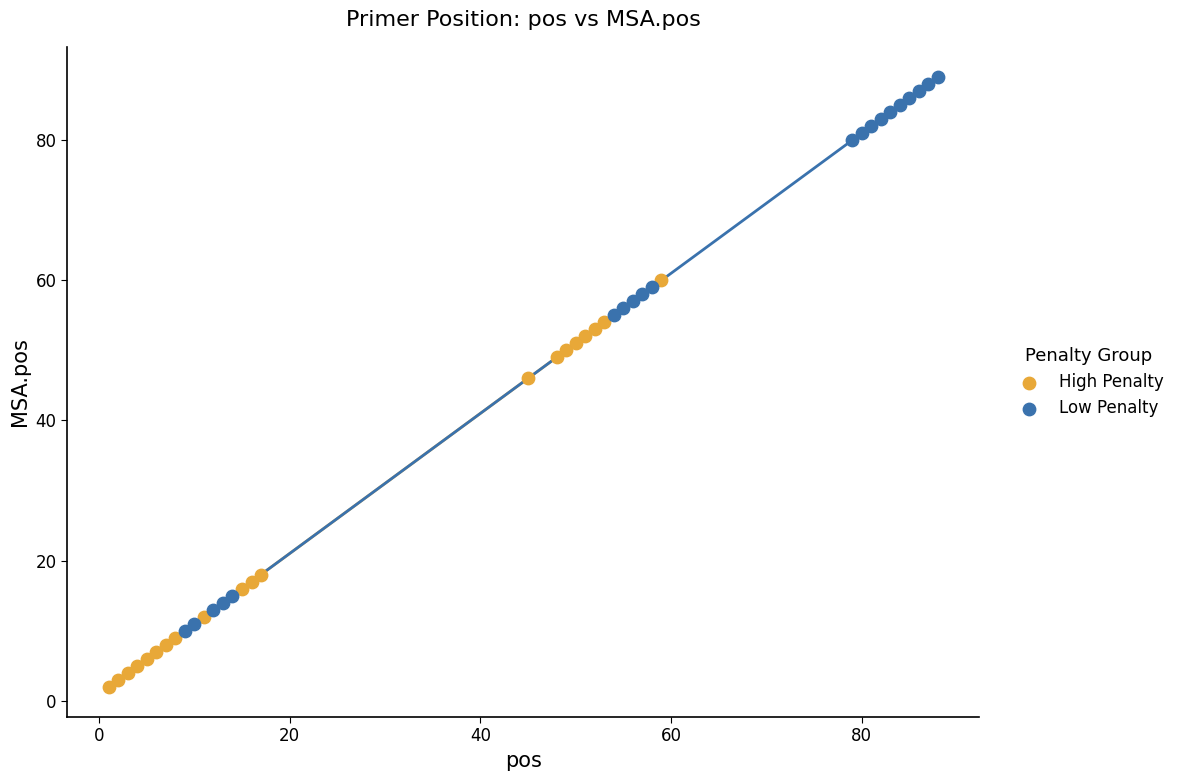

Which series contains the highest Y value?

Low Penalty